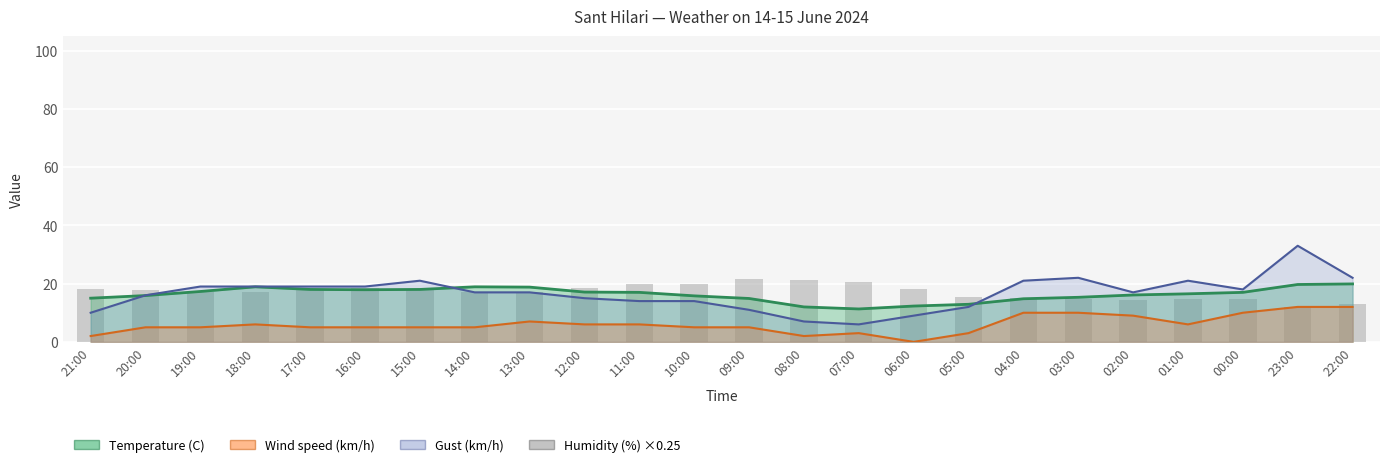

Is it true that the value at 05:00 is 15.2?

True